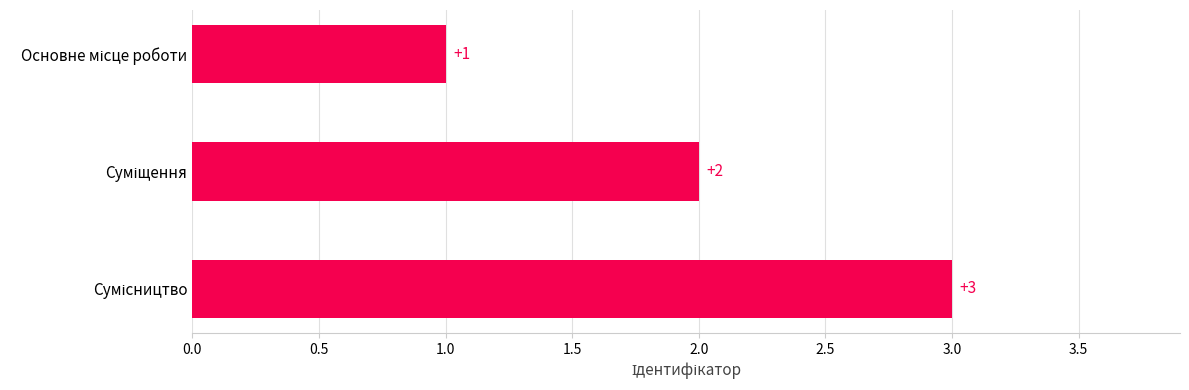

How many values are between 1 and 3?

3